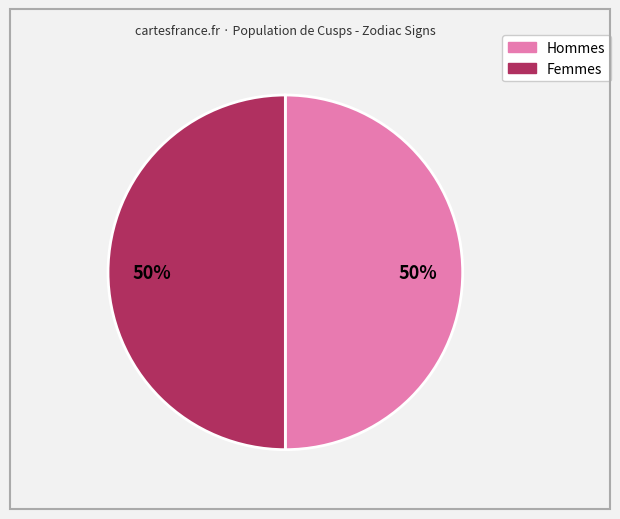

How many segments does this pie chart have?

2